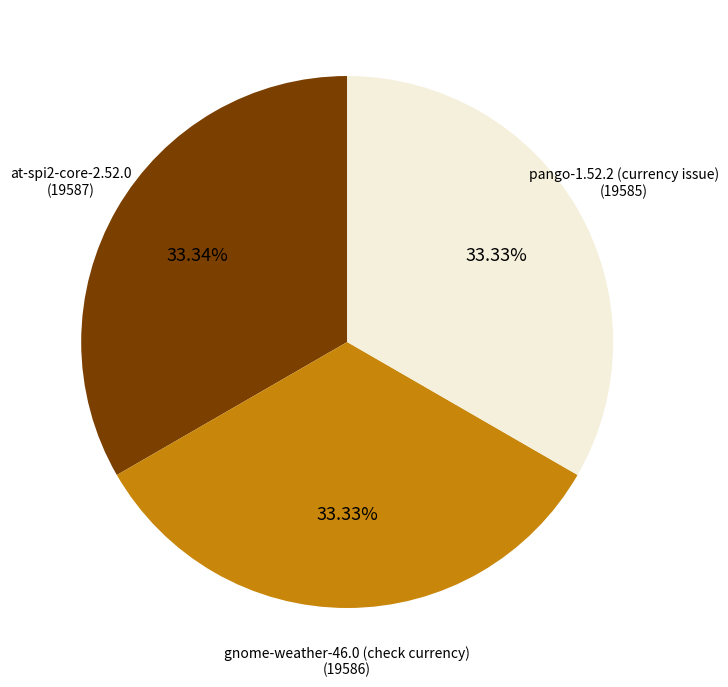

Do at-spi2-core-2.52.0 and gnome-weather-46.0 (check currency) together represent more than half of the pie?

Yes